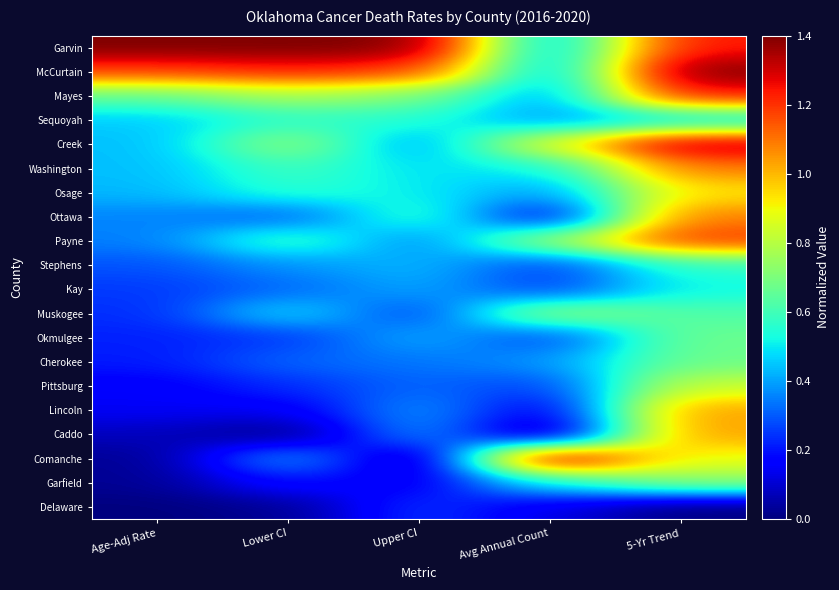

How many series are shown in this chart?

20